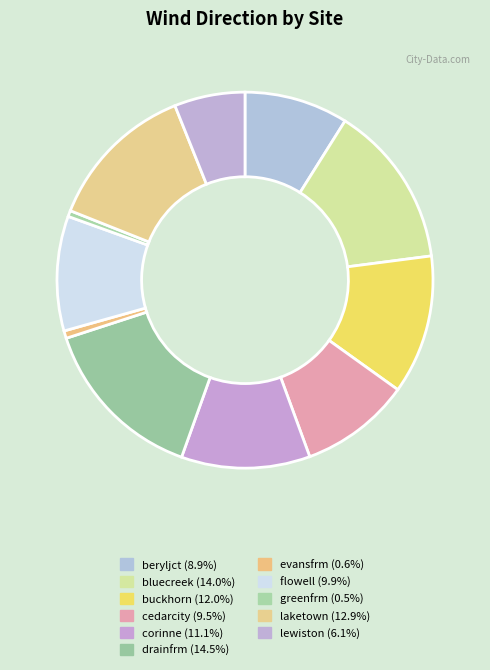

How many slices are in this pie chart?

11